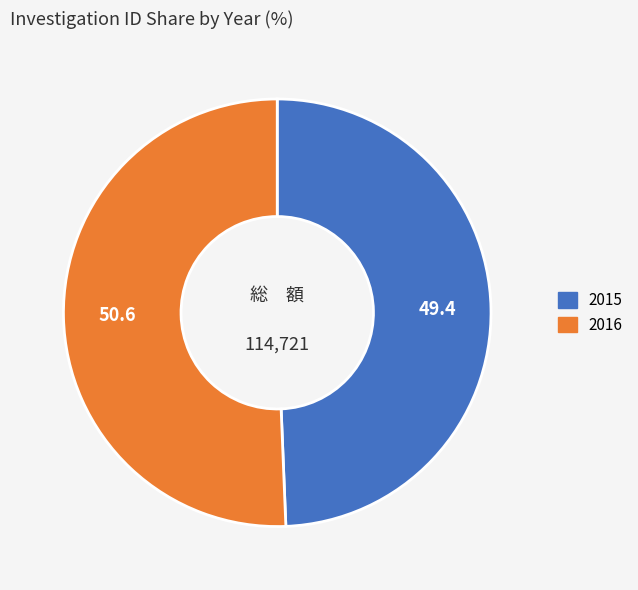

Is there any slice that represents more than half of the pie?

Yes